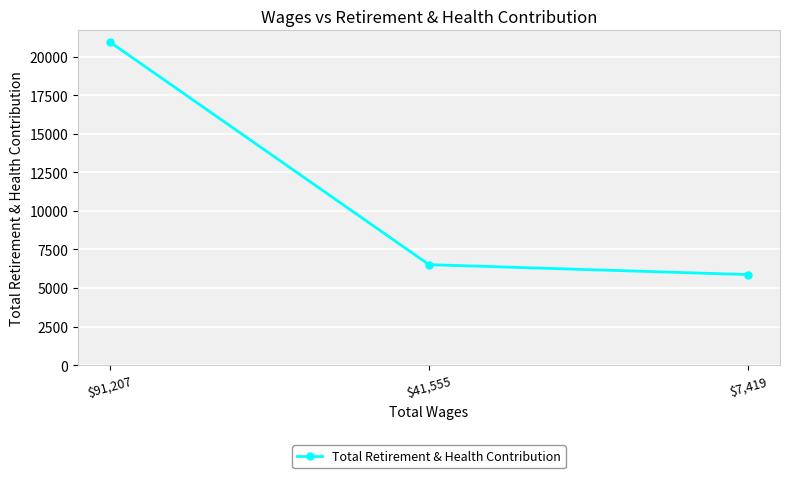

At which label is the value closest to 13407?

$41,555